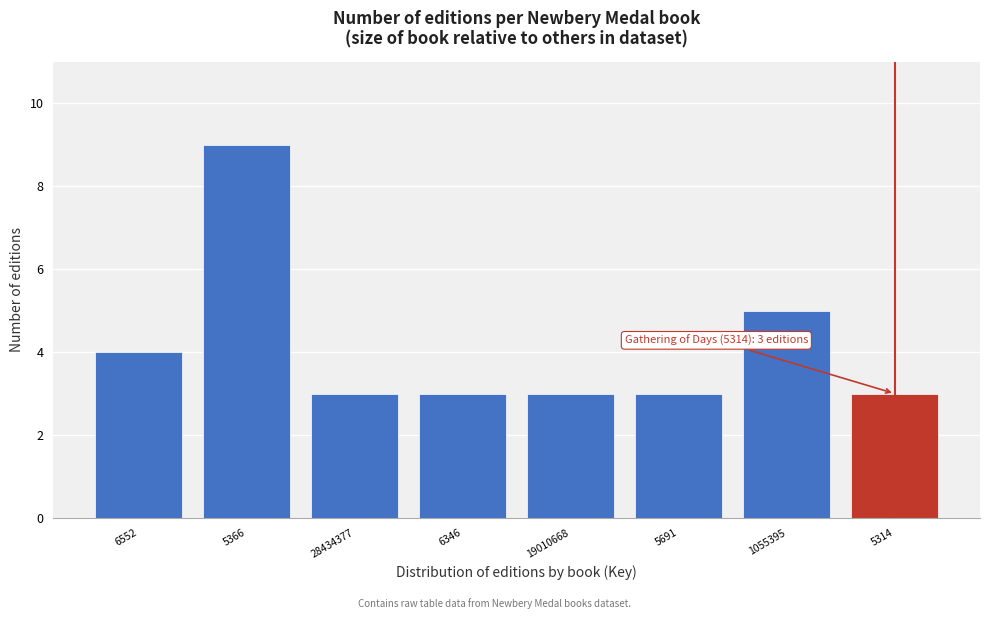

Reading right to left, list all the values displayed in this chart.

5314=3	1055395=5	5691=3	19010668=3	6346=3	28434377=3	5366=9	6552=4